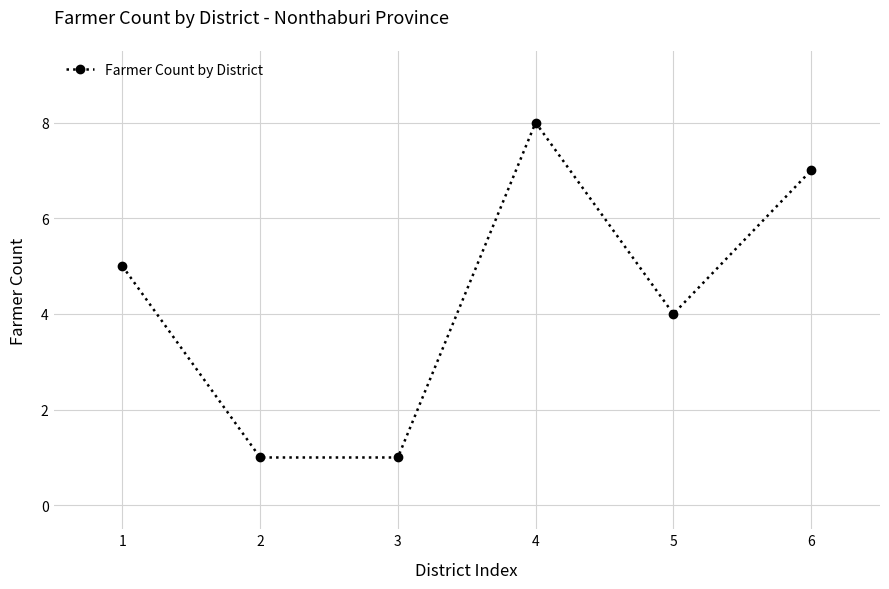

What is the value of the 2nd point from the left?

1